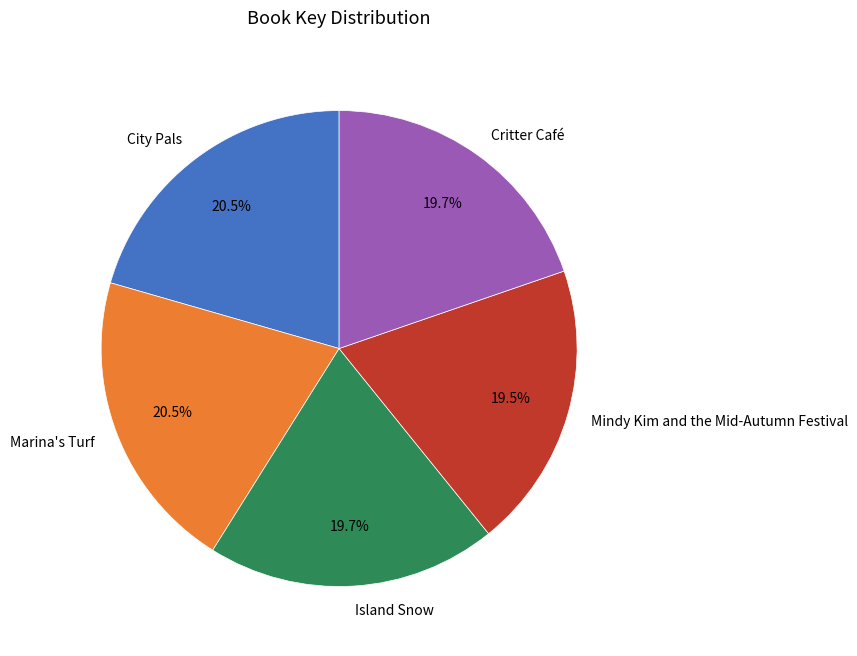

Count the number of slices in the pie.

5